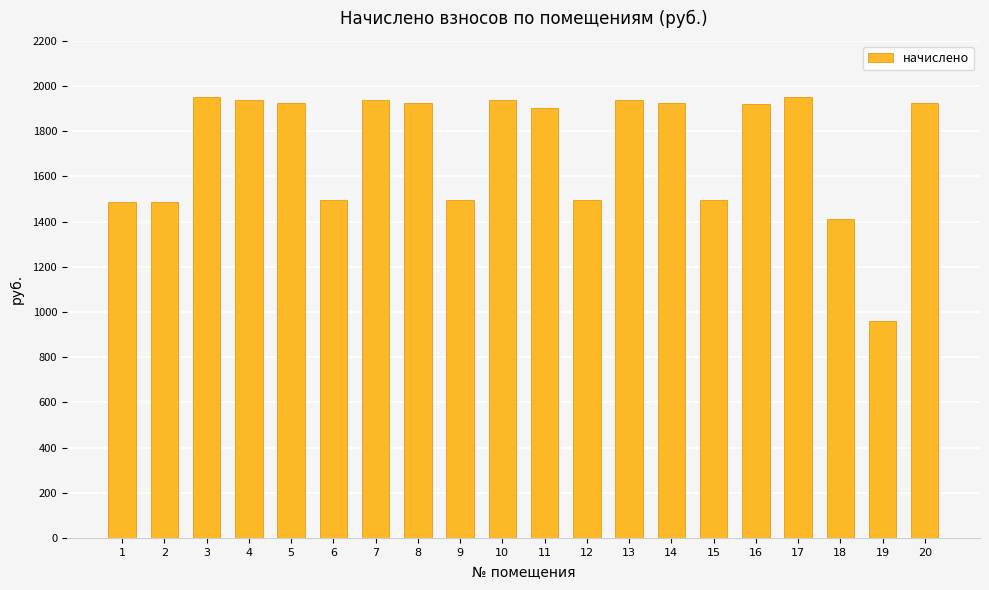

What is the sum of the values at 6 and 8?

3421.7